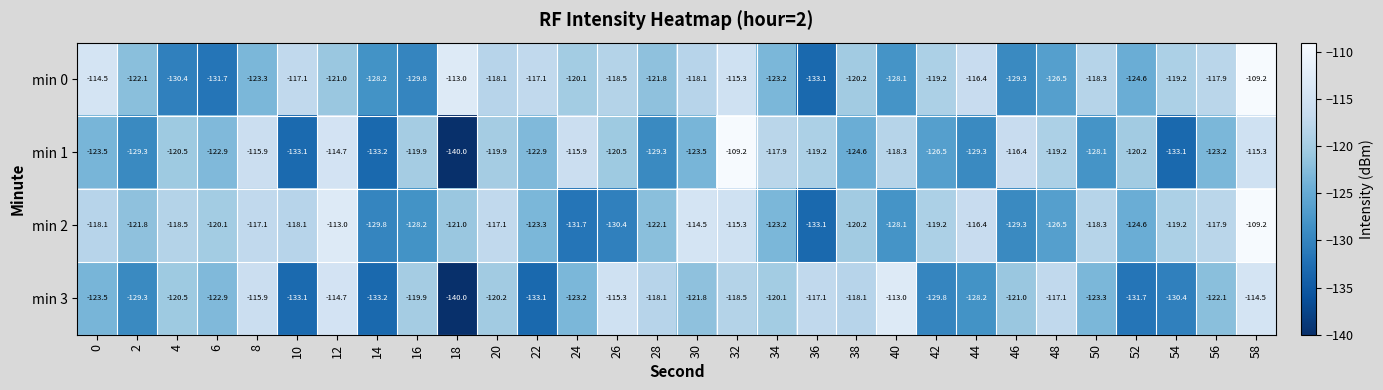

What is the difference between the highest and lowest values at 40?

15.1